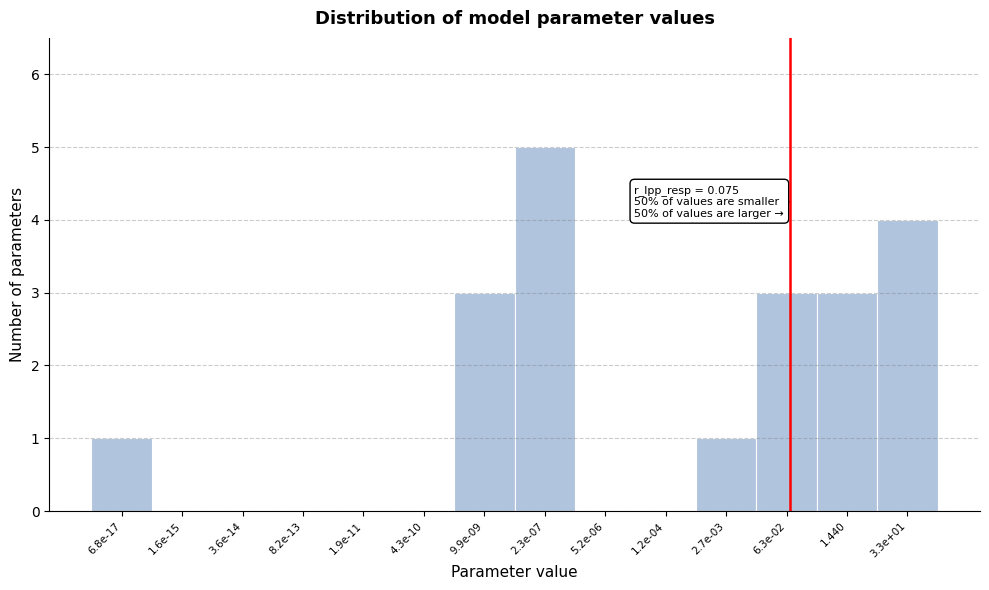

Reading left to right, list all the values displayed in this chart.

6.8e-17=1	1.6e-15=0	3.6e-14=0	8.2e-13=0	1.9e-11=0	4.3e-10=0	9.9e-09=3	2.3e-07=5	5.2e-06=0	1.2e-04=0	2.7e-03=1	6.3e-02=3	1.440=3	3.3e+01=4